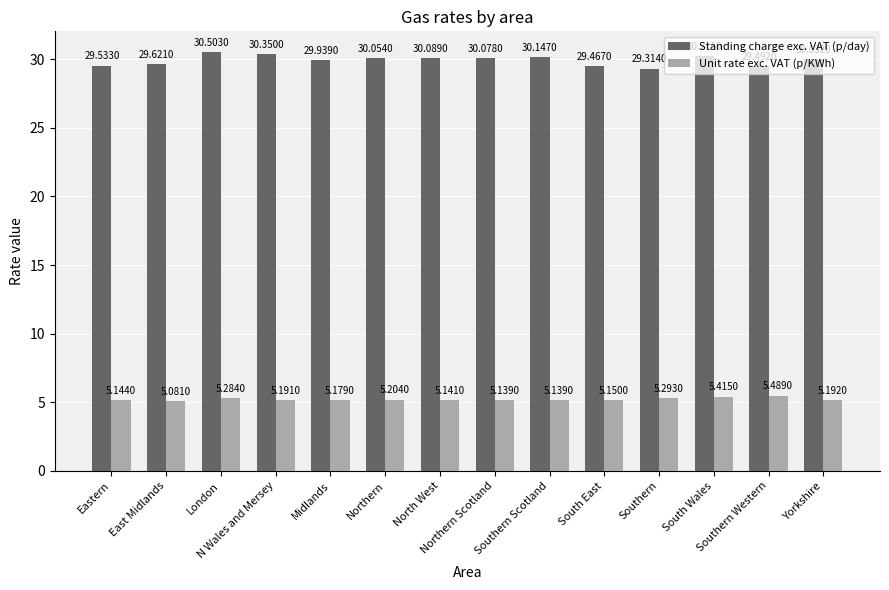

What is the difference between the second highest and minimum values in the Standing charge exc. VAT (p/day) series?

1.0